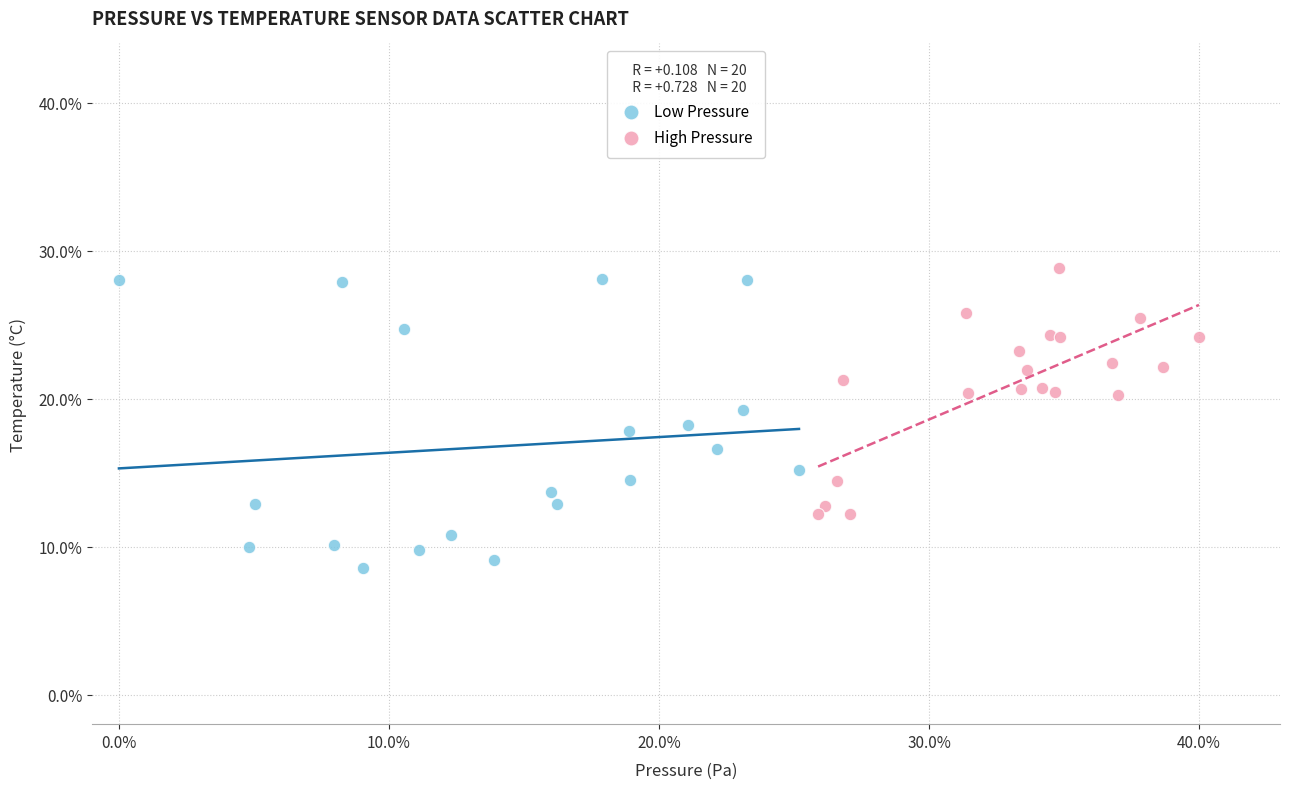

Which series has the largest Y range (max minus min)?

Low Pressure